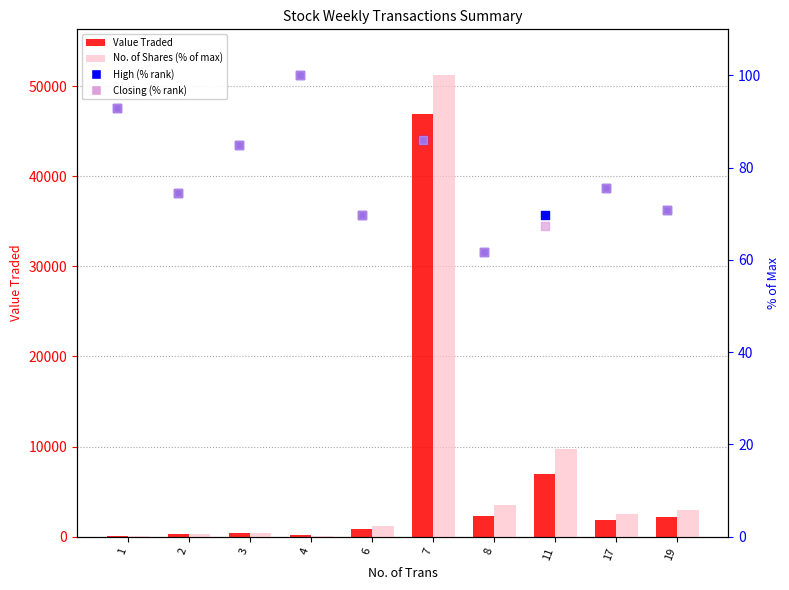

At how many categories does at least one series exceed 20834?

1